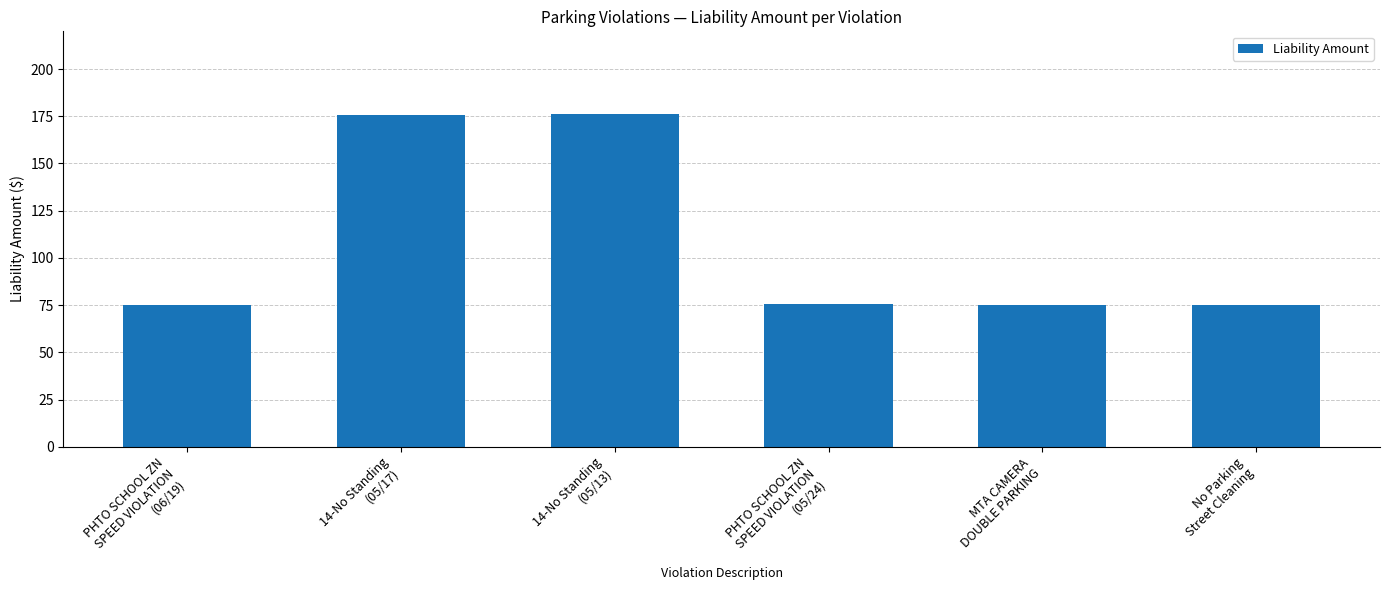

What is the average value?

108.8